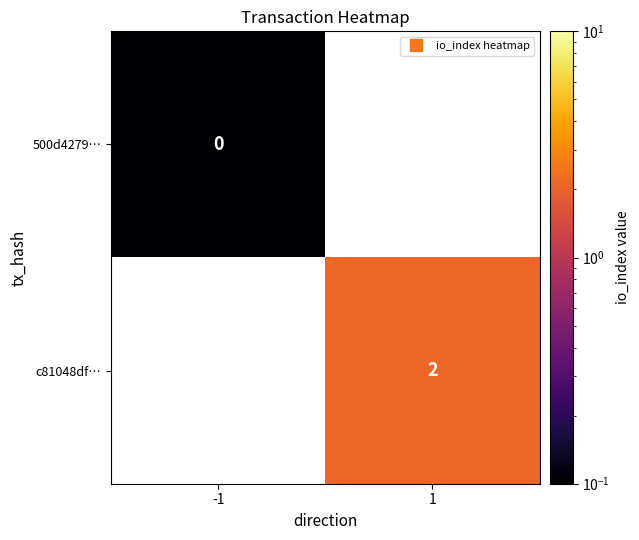

Rank the series by their average value, from lowest to highest.

500d4279…, c81048df…